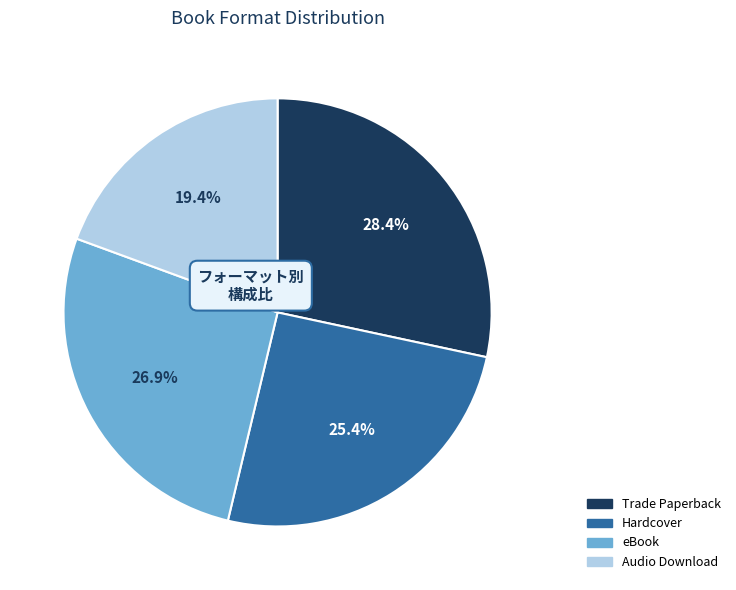

True or false: Trade Paperback accounts for 28% of the total.

True